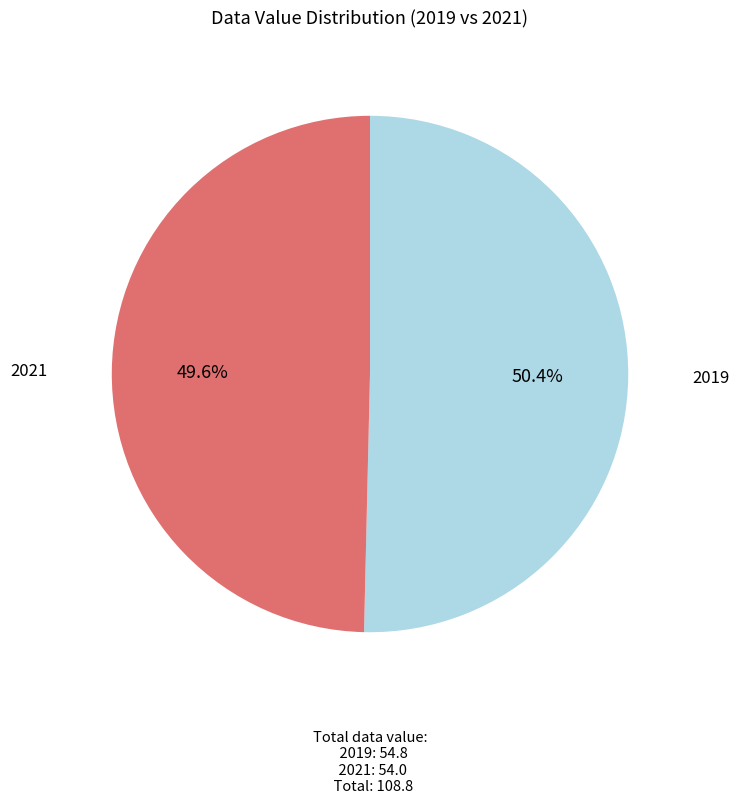

Does any single category account for the majority?

Yes